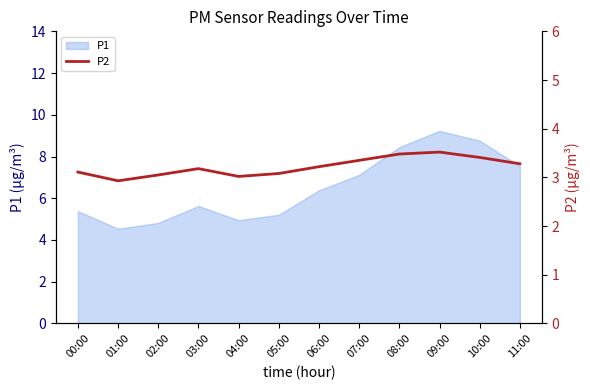

Which has a higher value, 10:00 or 03:00?

10:00